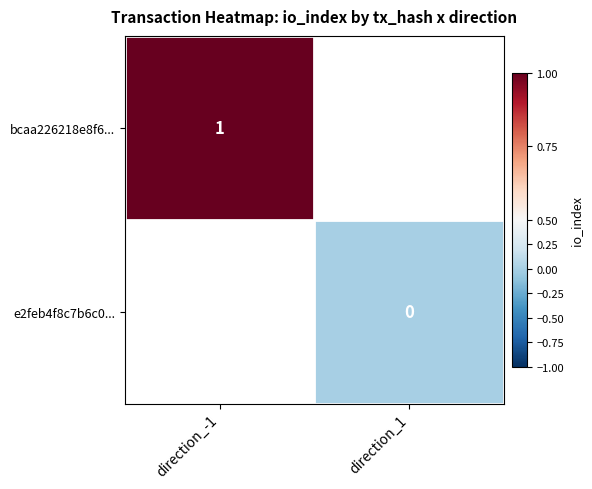

The bcaa226218e8f6... series shows 1 at direction_-1. True or false?

True